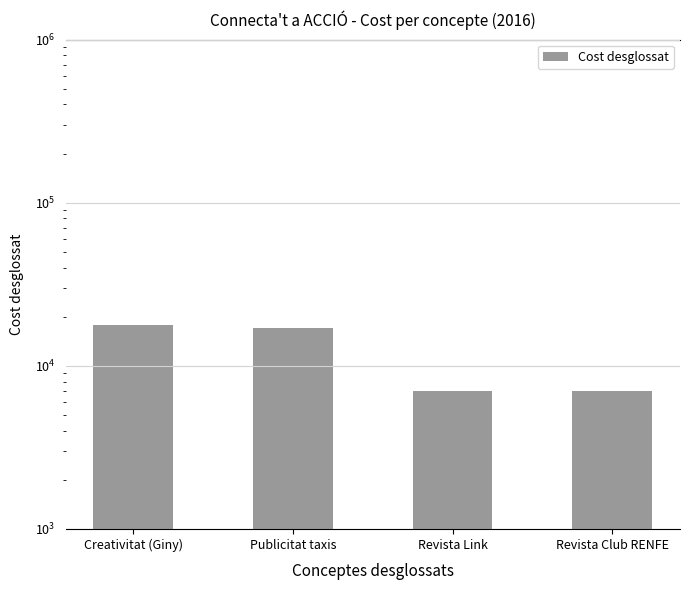

How many distinct data groups are displayed?

1